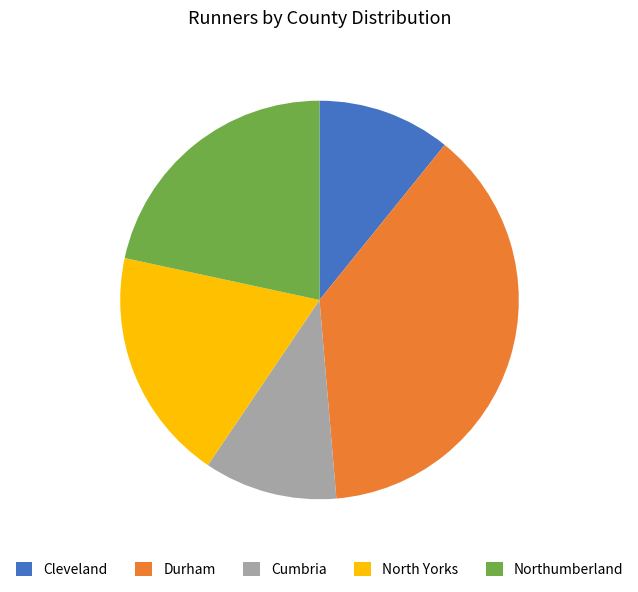

The Durham slice represents 38% of the pie. True or false?

True